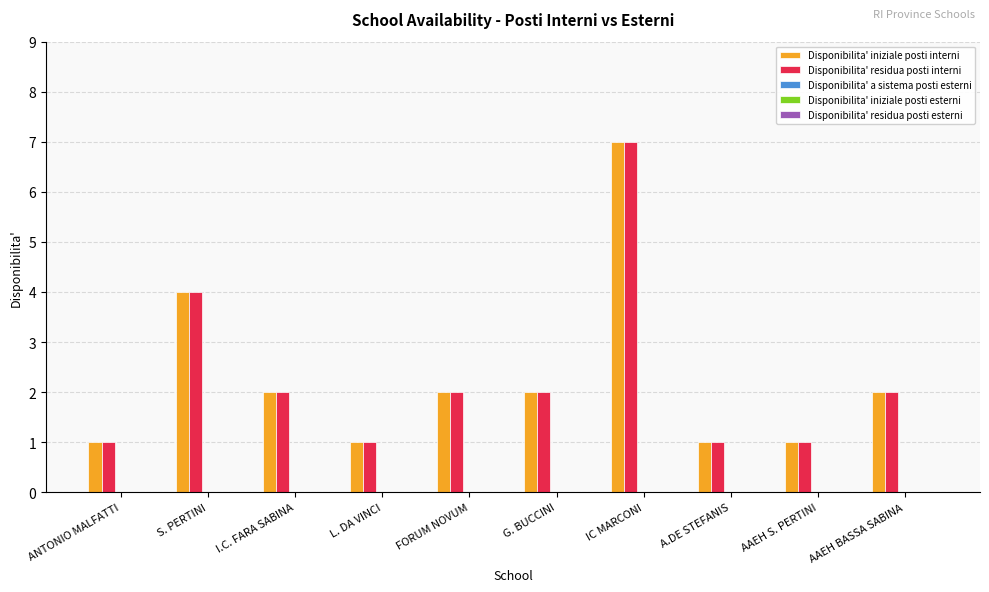

The Disponibilita' iniziale posti interni series shows 2 at ANTONIO MALFATTI. True or false?

False